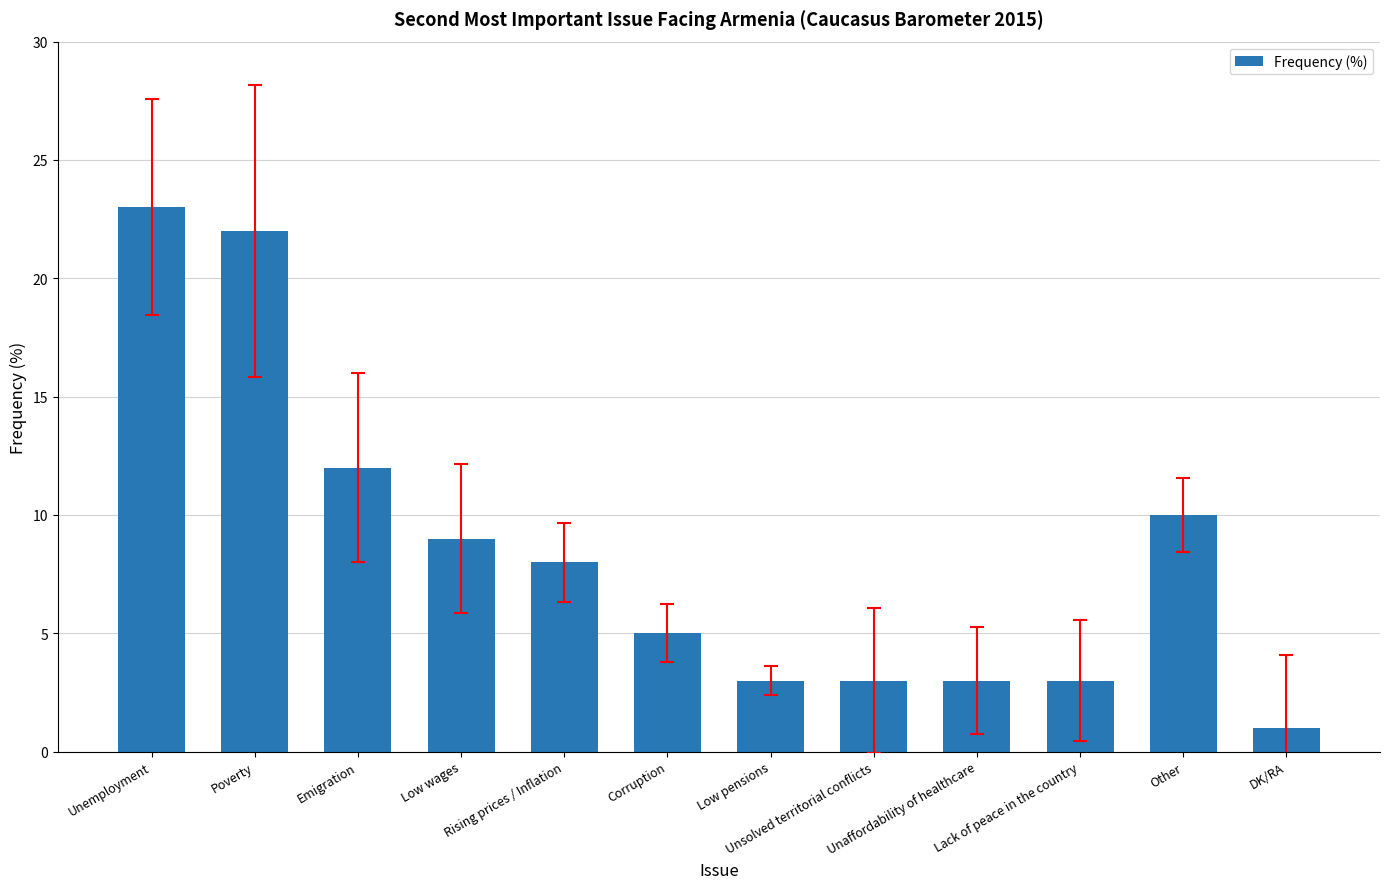

What is the maximum value shown in the chart?

23